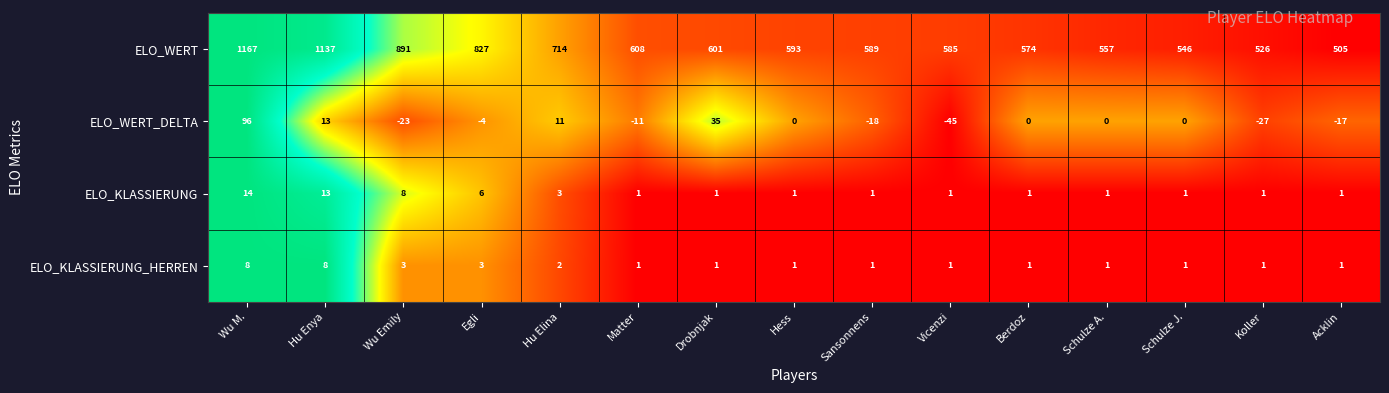

At how many categories does at least one series exceed 0?

15